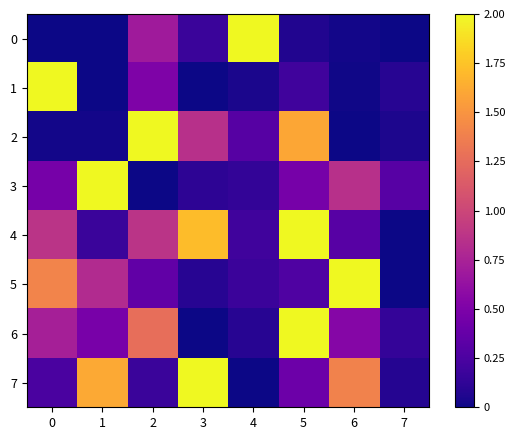

Reading left to right, what are all the values shown in this chart?

0: 0=0.0	1=0.0	2=0.7	3=0.2	4=2.0	5=0.1	6=0.0	7=0.0
1: 0=2.0	1=0.0	2=0.5	3=0.0	4=0.0	5=0.2	6=0.0	7=0.1
2: 0=0.0	1=0.0	2=2.0	3=0.8	4=0.3	5=1.6	6=0.0	7=0.0
3: 0=0.5	1=2.0	2=0.0	3=0.1	4=0.1	5=0.5	6=0.8	7=0.3
4: 0=0.9	1=0.2	2=0.9	3=1.7	4=0.2	5=2.0	6=0.3	7=0.0
5: 0=1.4	1=0.8	2=0.4	3=0.1	4=0.2	5=0.3	6=2.0	7=0.0
6: 0=0.7	1=0.5	2=1.3	3=0.0	4=0.1	5=2.0	6=0.5	7=0.1
7: 0=0.2	1=1.6	2=0.2	3=2.0	4=0.0	5=0.4	6=1.4	7=0.1